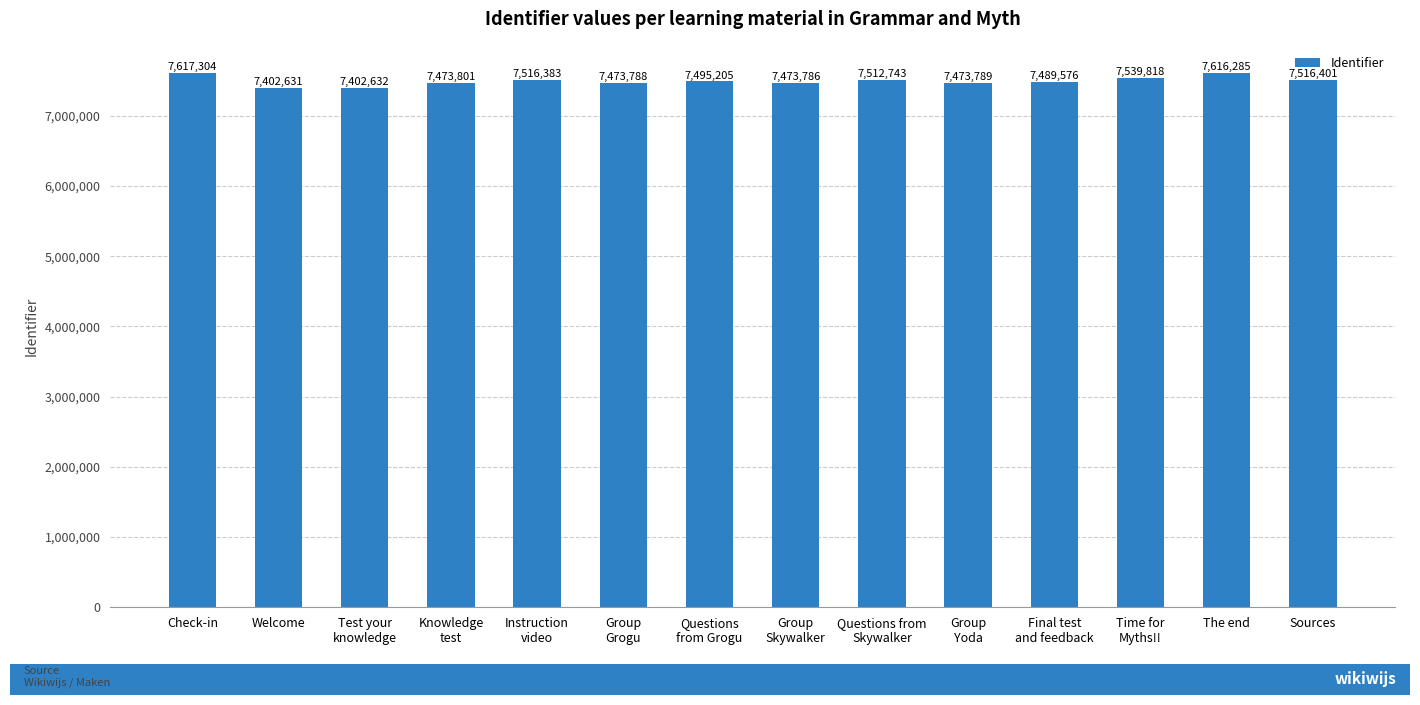

What value does the data have at Questions from
Skywalker, to the nearest 100?

7512700